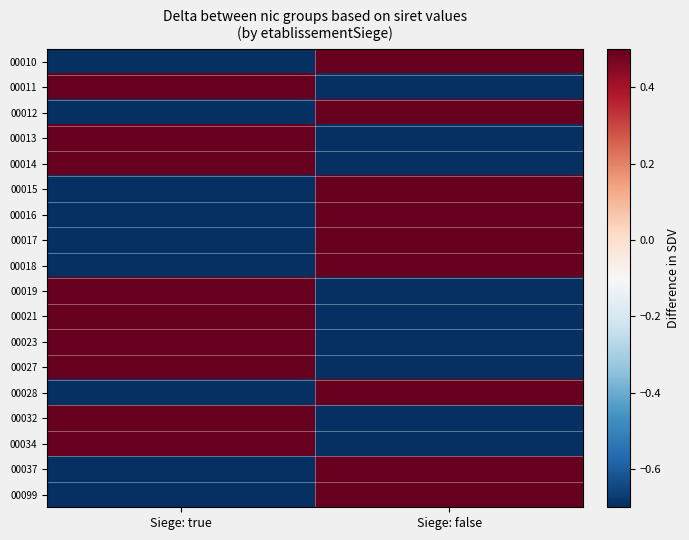

Which label corresponds to the smallest value in the chart?

Siege: true